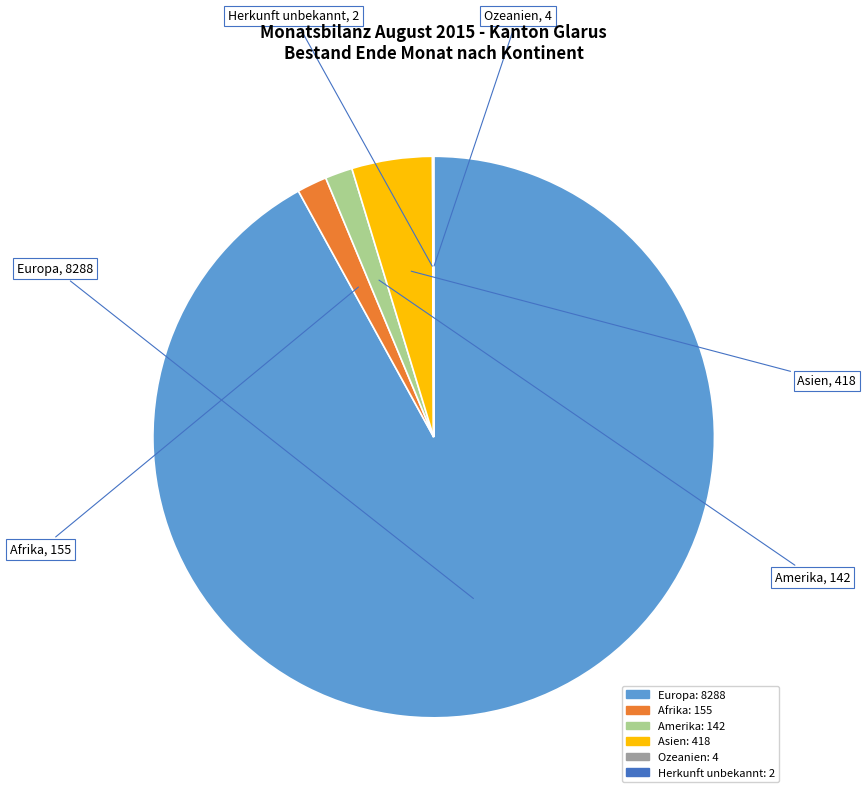

Which slice is the largest?

Europa